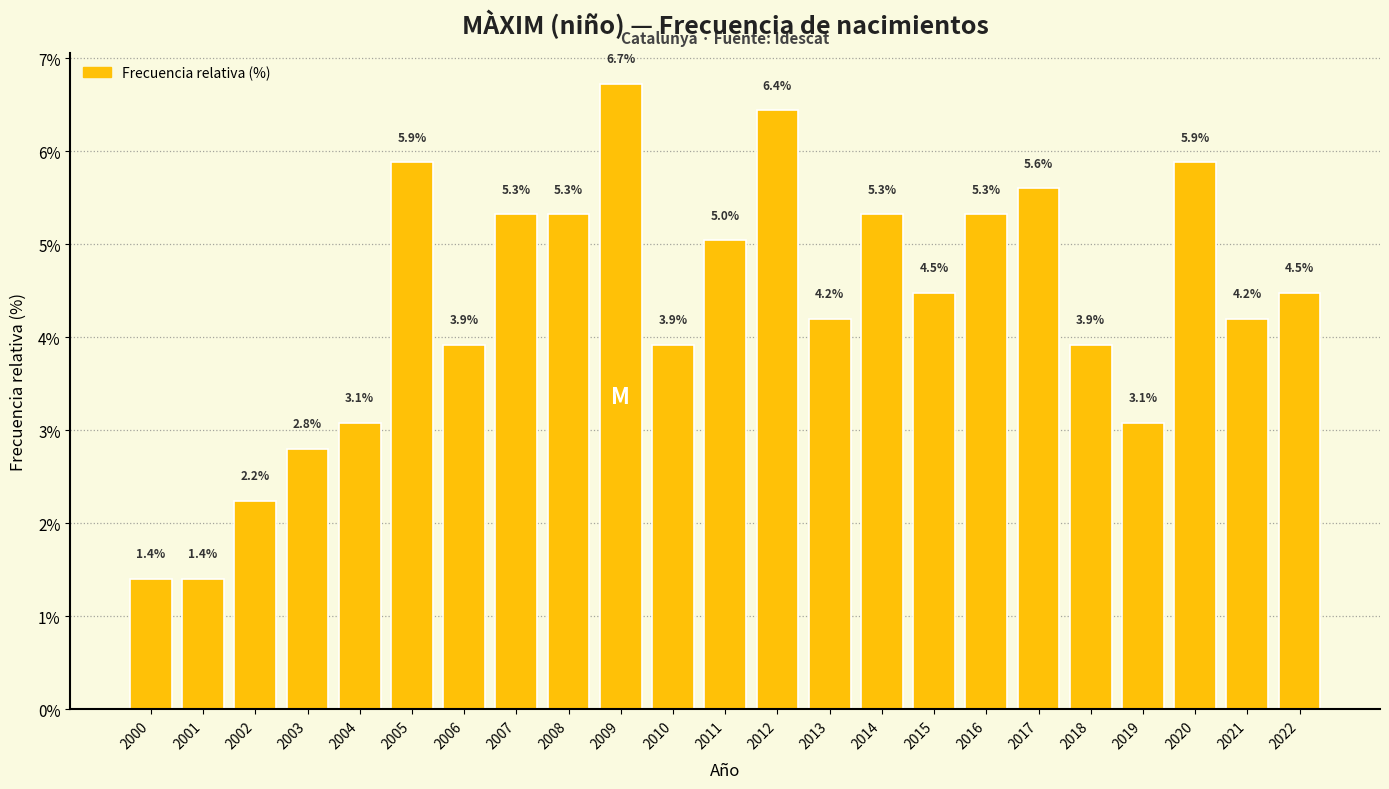

Reading left to right, list all the values displayed in this chart.

2000=1.4	2001=1.4	2002=2.2	2003=2.8	2004=3.1	2005=5.9	2006=3.9	2007=5.3	2008=5.3	2009=6.7	2010=3.9	2011=5.0	2012=6.4	2013=4.2	2014=5.3	2015=4.5	2016=5.3	2017=5.6	2018=3.9	2019=3.1	2020=5.9	2021=4.2	2022=4.5